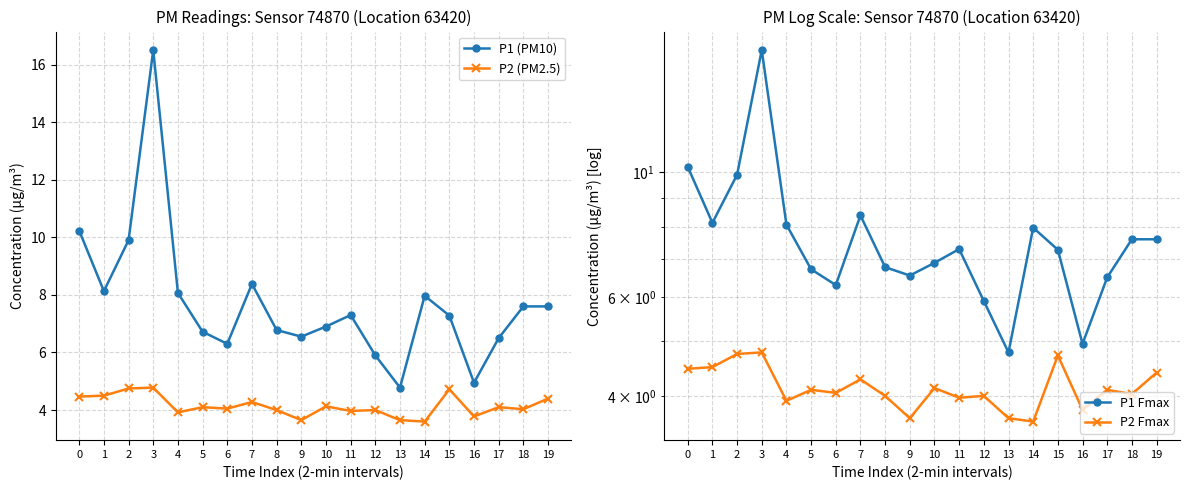

Is it true that P1 Fmax equals 5.1 at 1?

False